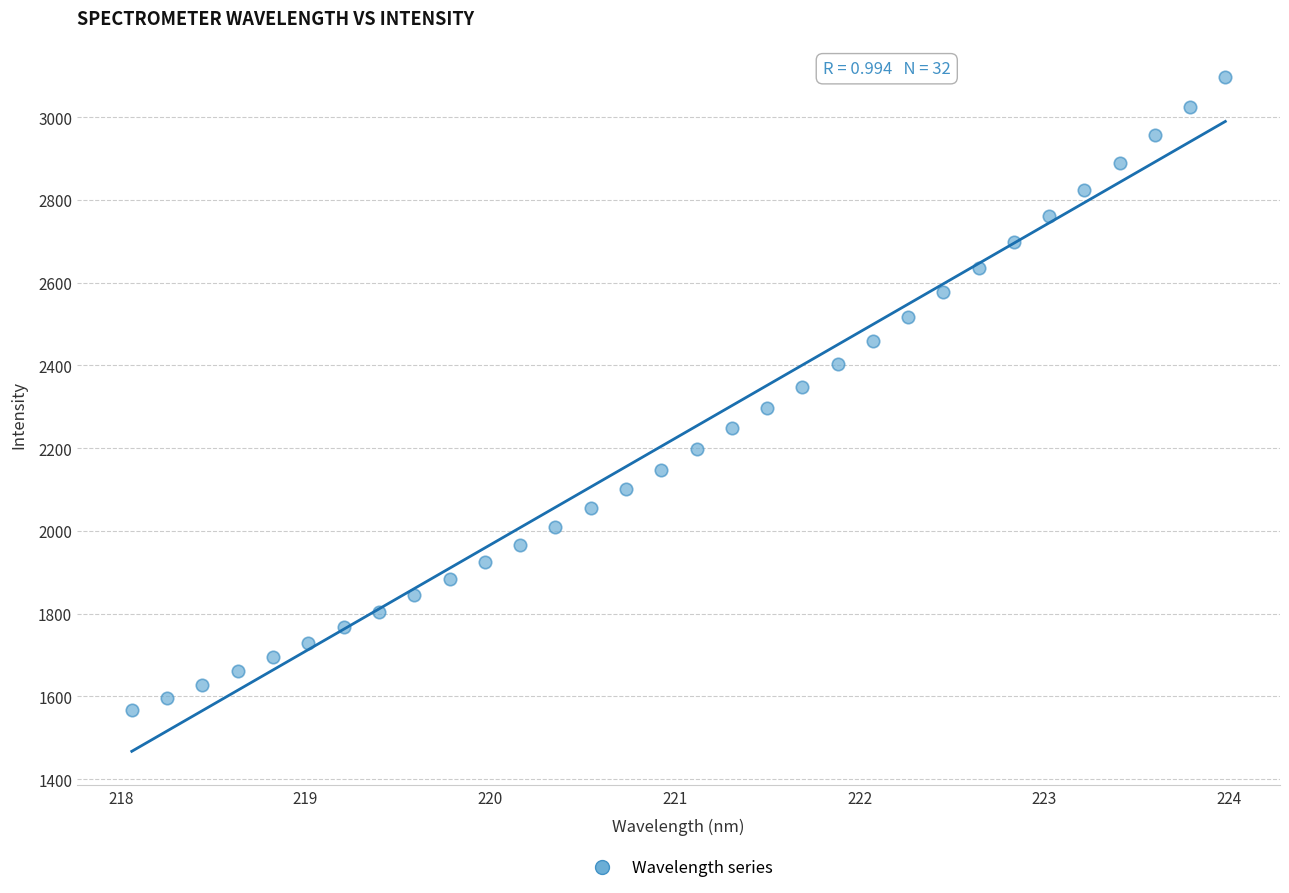

What is the range of X values (max minus min)?

5.9